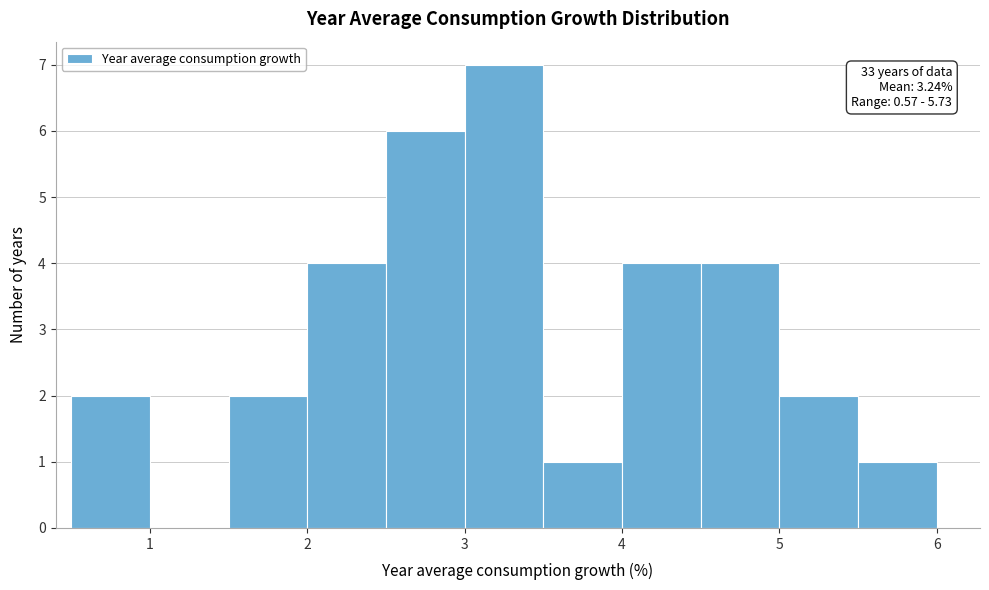

Over which range of the x-axis is the bar tallest?

3.0 to 3.5